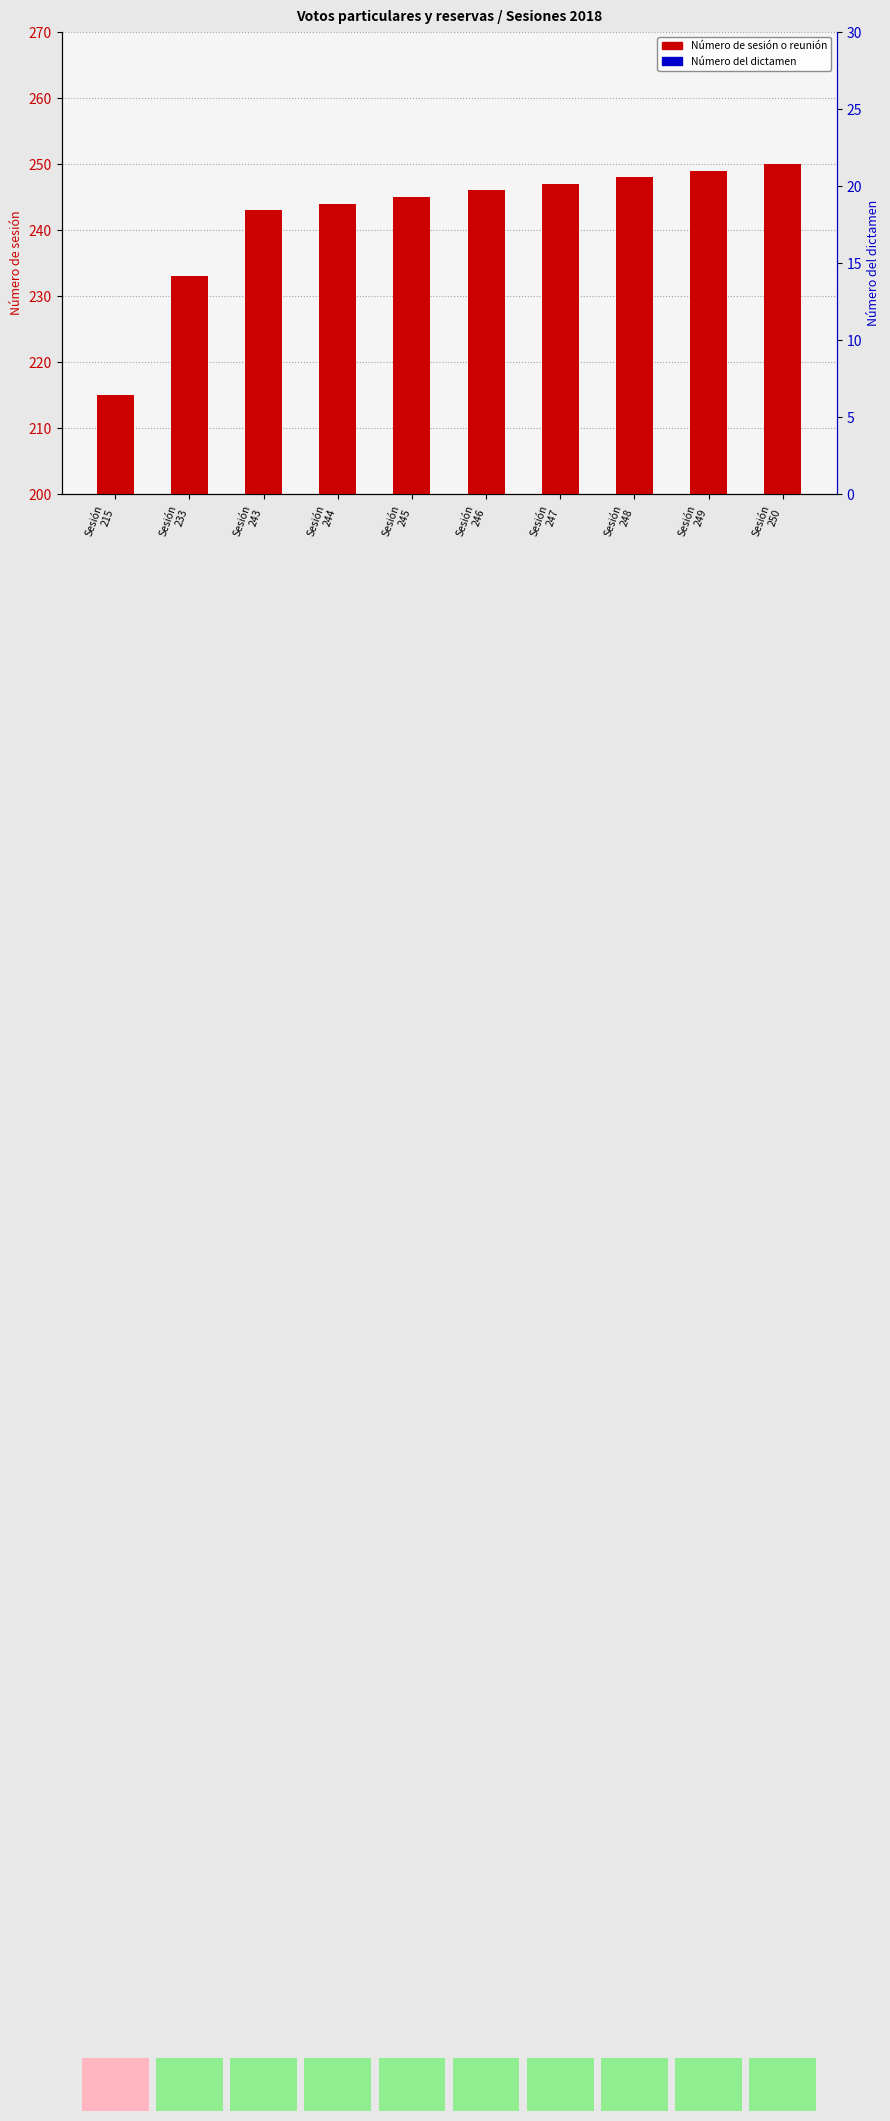

How many bars are there in each group?

2